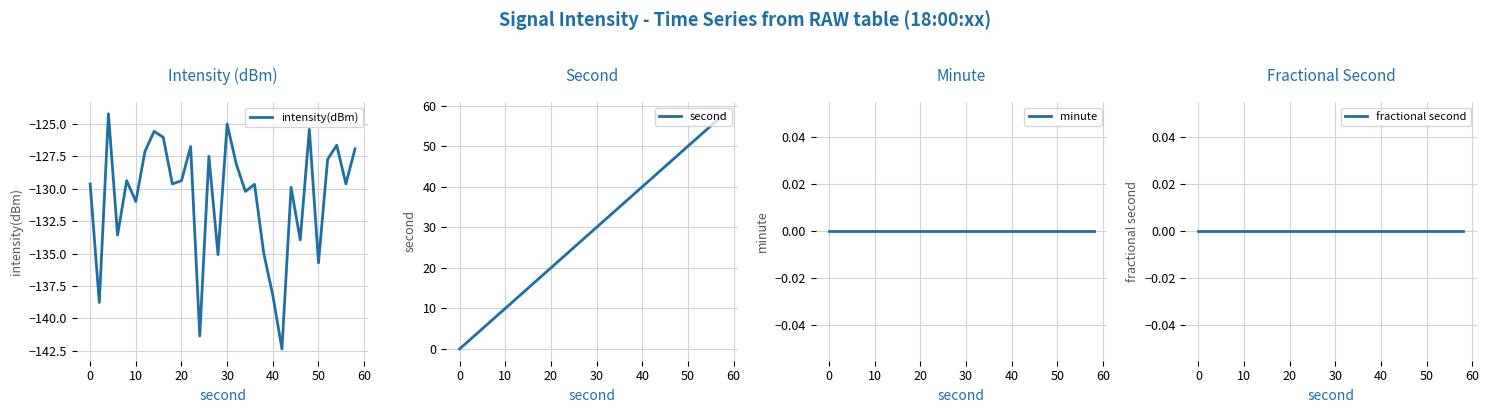

How many distinct data groups are displayed?

4